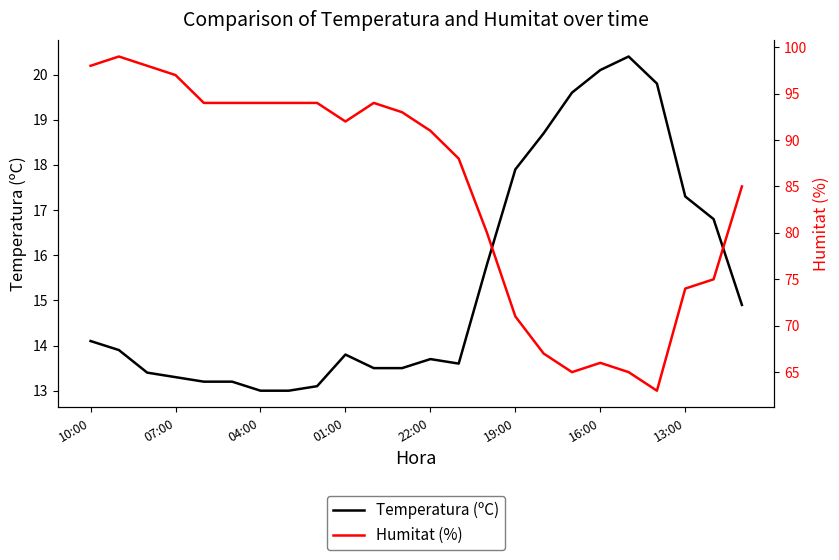

What is the approximate value of Humitat (%) at 10:00?

98.0